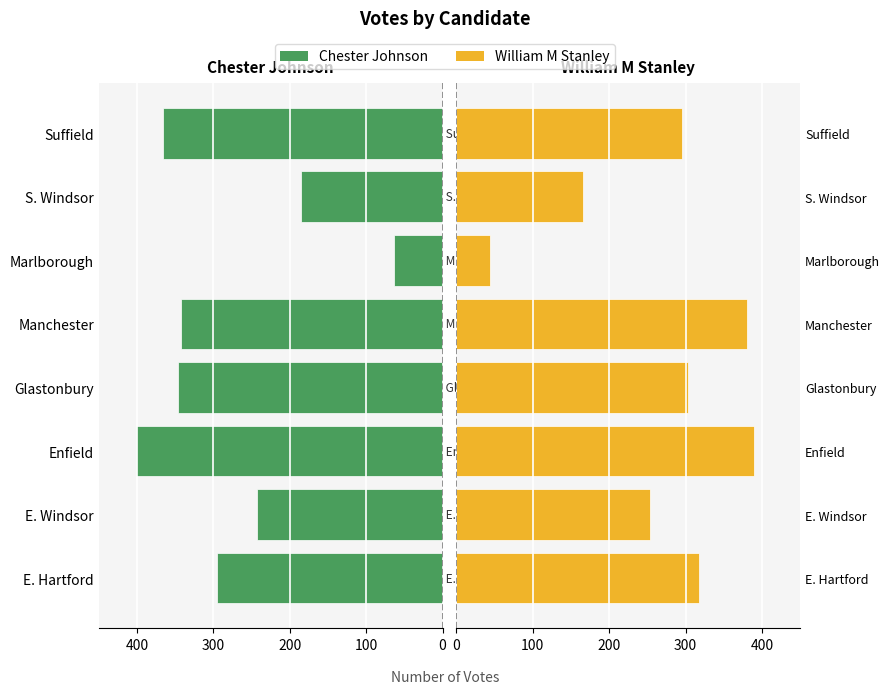

What are all the series names shown in the legend?

Chester Johnson, William M Stanley